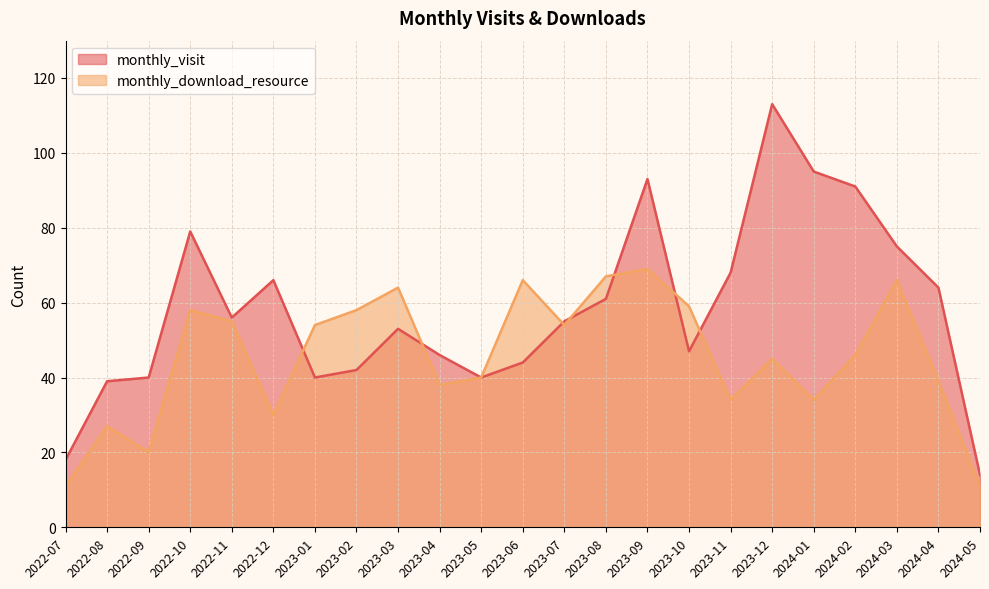

What is the sum of all monthly_visit values?

1339